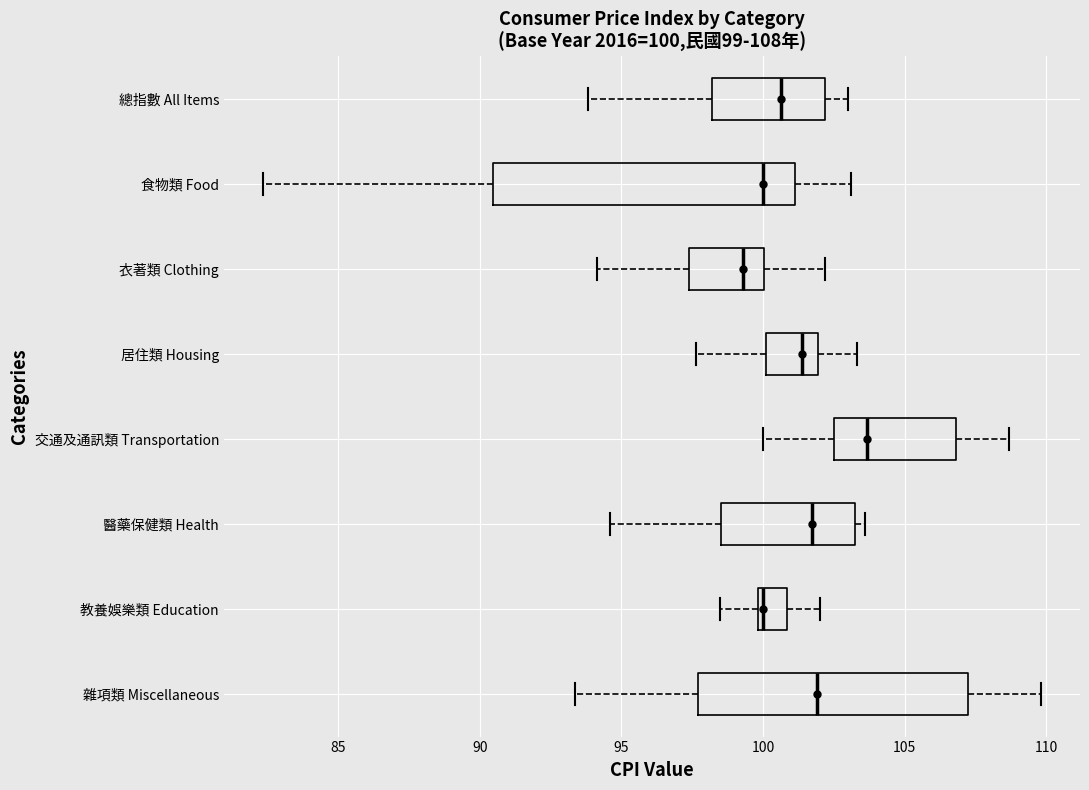

Comparing the boxes themselves (not the whiskers), which one is the widest?

食物類 Food